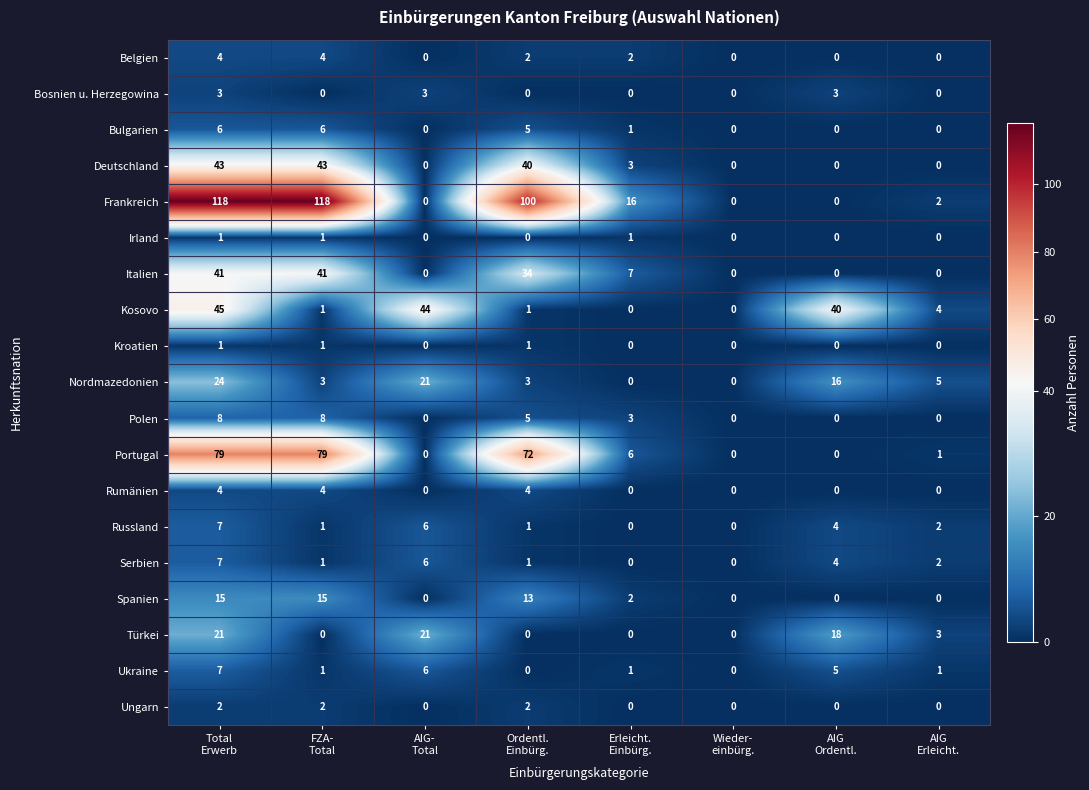

How many Bulgarien values are between 0 and 6?

8